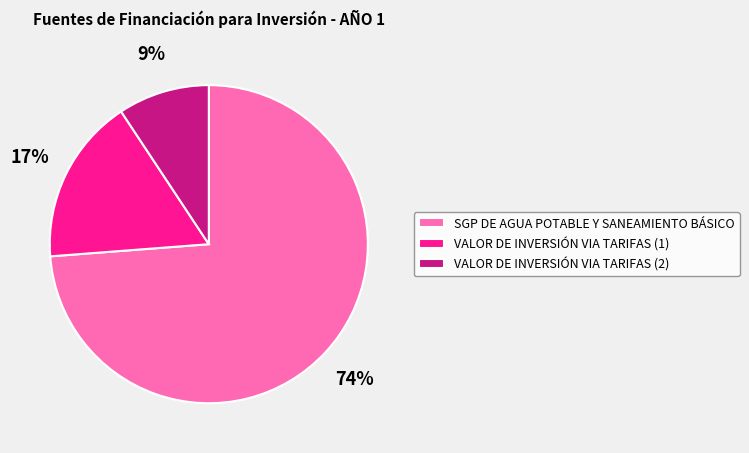

To the nearest percent, what percentage of the pie is VALOR DE INVERSIÓN VIA TARIFAS (1)?

17%